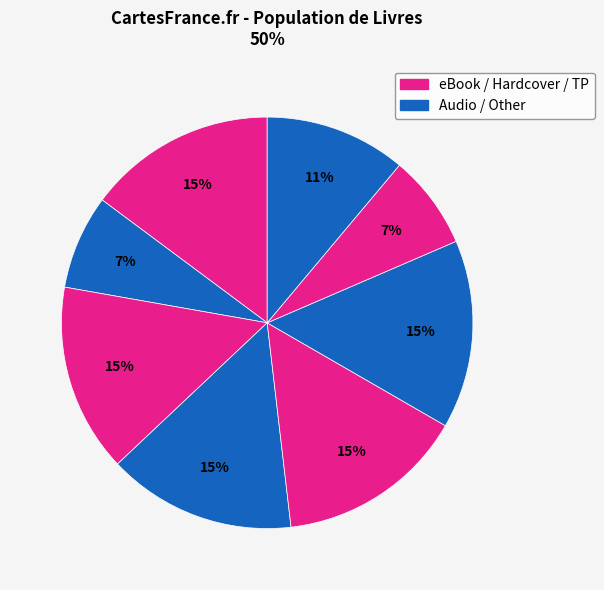

Count the number of slices in the pie.

8